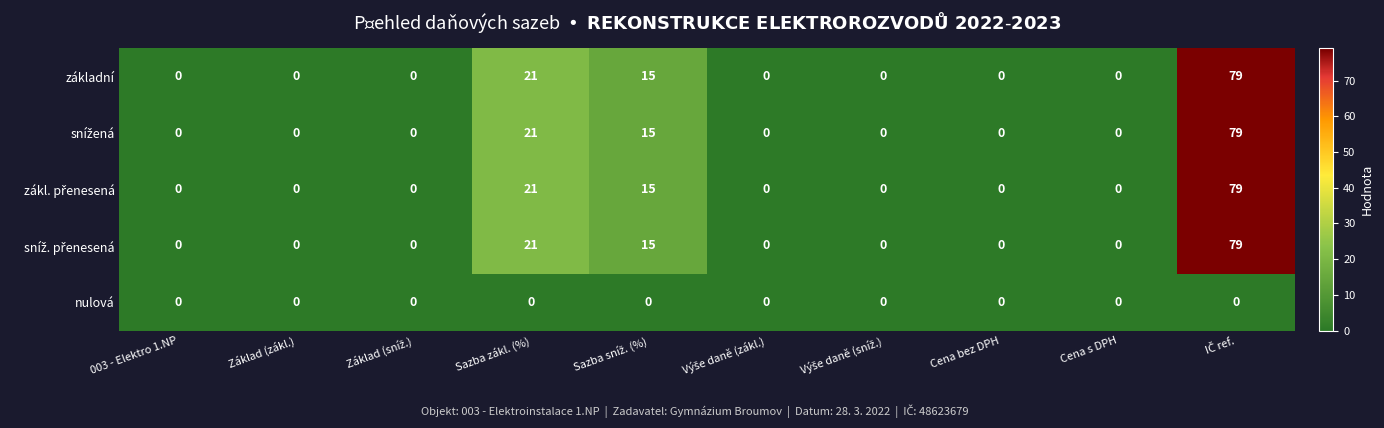

What is the difference between the maximum and minimum values in the základní series?

79